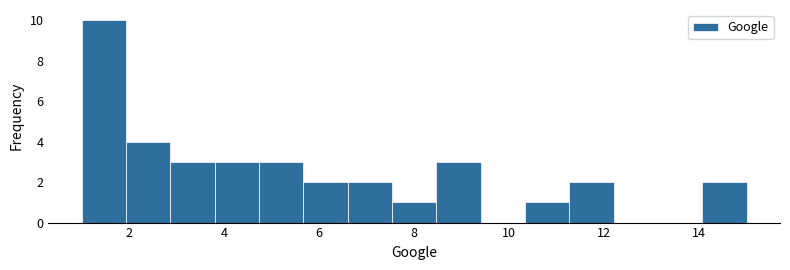

Reading left to right, list every bar in this chart as the range it spans on the x-axis followed by its height. Neither the bar edges nor the heights are printed on the chart, so give them approximately, as read against the axes.

1.0 to 2.0: 10
2.0 to 2.8: 4
2.8 to 3.8: 3
3.8 to 4.8: 3
4.8 to 5.6: 3
5.6 to 6.6: 2
6.6 to 7.6: 2
7.6 to 8.4: 1
8.4 to 9.4: 3
9.4 to 10.4: 0
10.4 to 11.2: 1
11.2 to 12.2: 2
12.2 to 13.2: 0
13.2 to 14.0: 0
14.0 to 15.0: 2